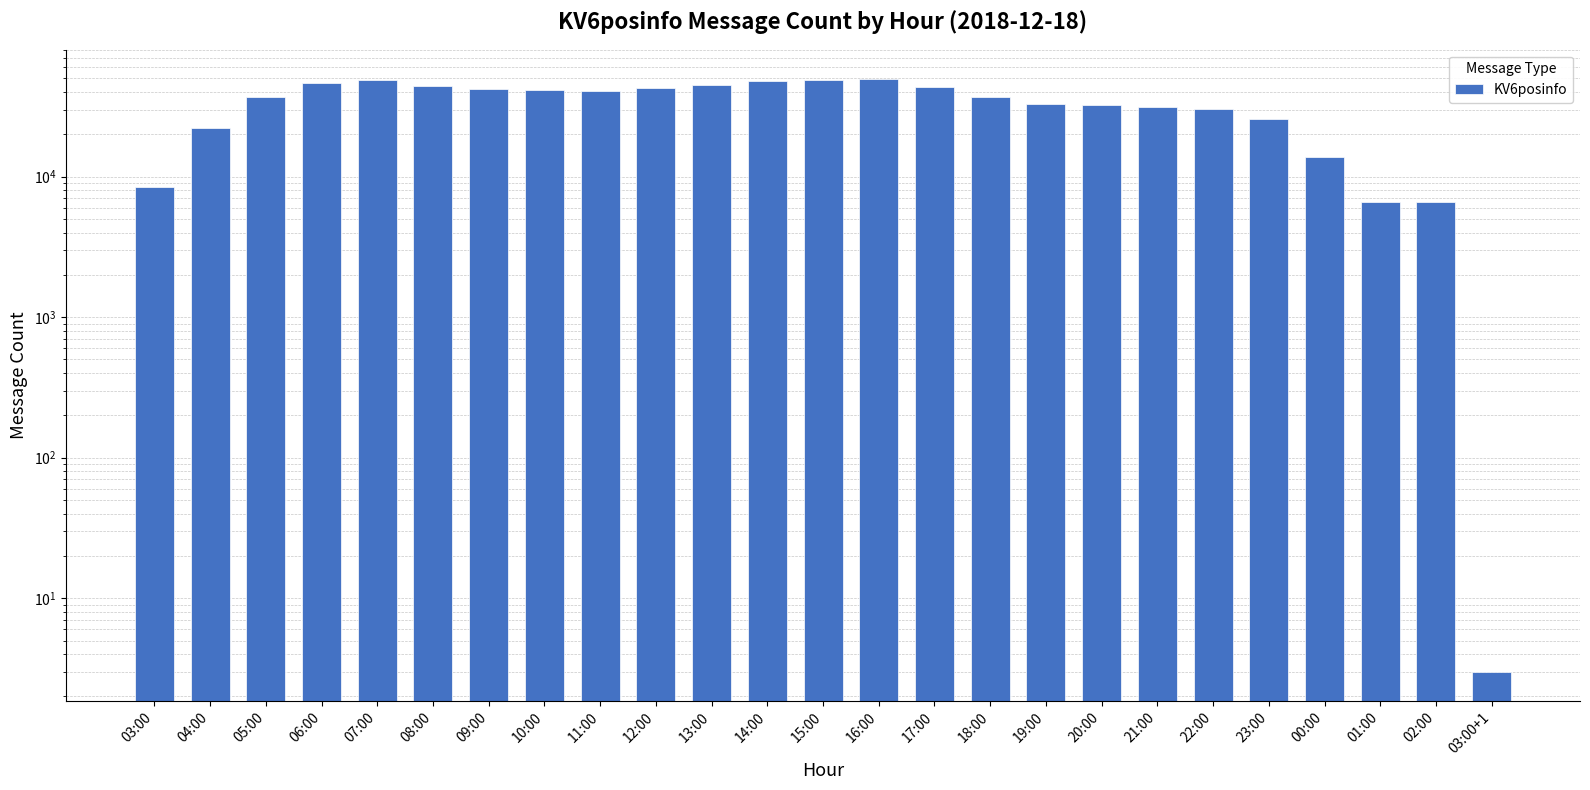

Reading left to right, transcribe all the data shown in this chart.

03:00=8467	04:00=22247	05:00=36683	06:00=46514	07:00=48925	08:00=43825	09:00=42192	10:00=41642	11:00=40723	12:00=42777	13:00=45153	14:00=47892	15:00=49019	16:00=49288	17:00=43791	18:00=36645	19:00=33056	20:00=32267	21:00=31204	22:00=30328	23:00=25557	00:00=13727	01:00=6593	02:00=6596	03:00+1=3